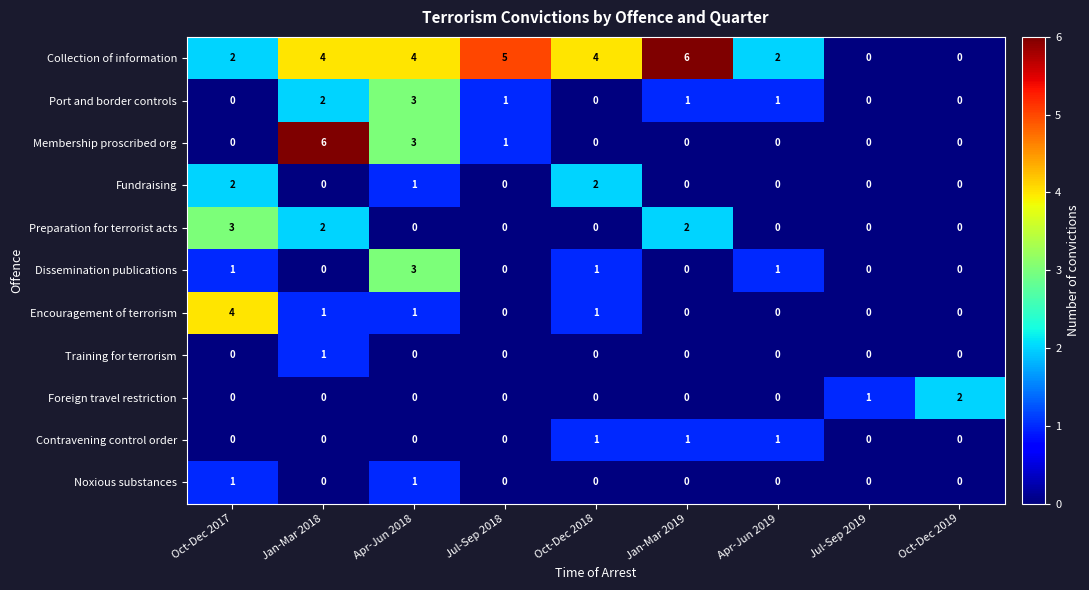

Which series has the largest total across all categories?

Collection of information